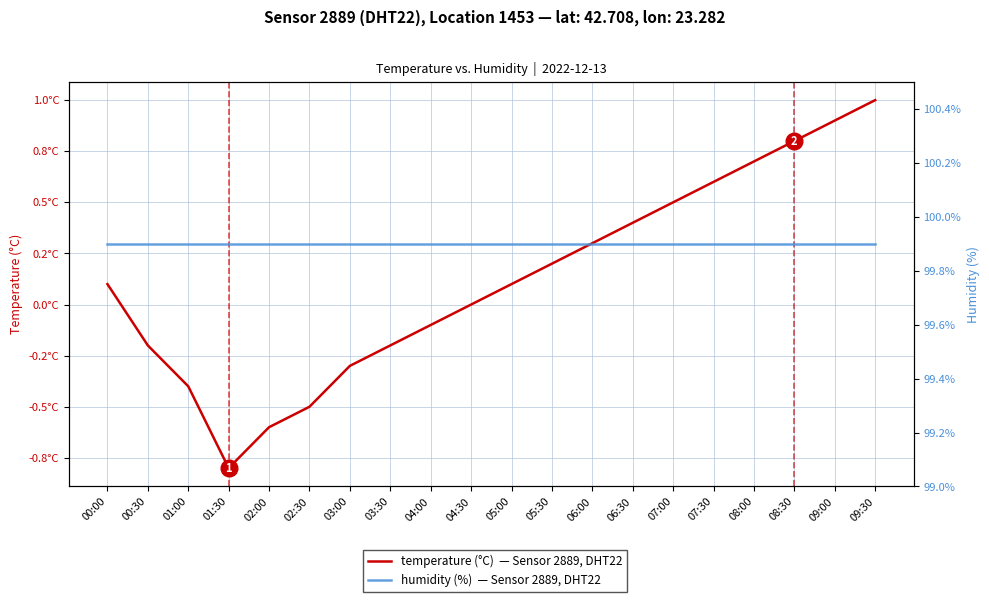

Which category has the lowest value in the temperature (°C) series?

01:30